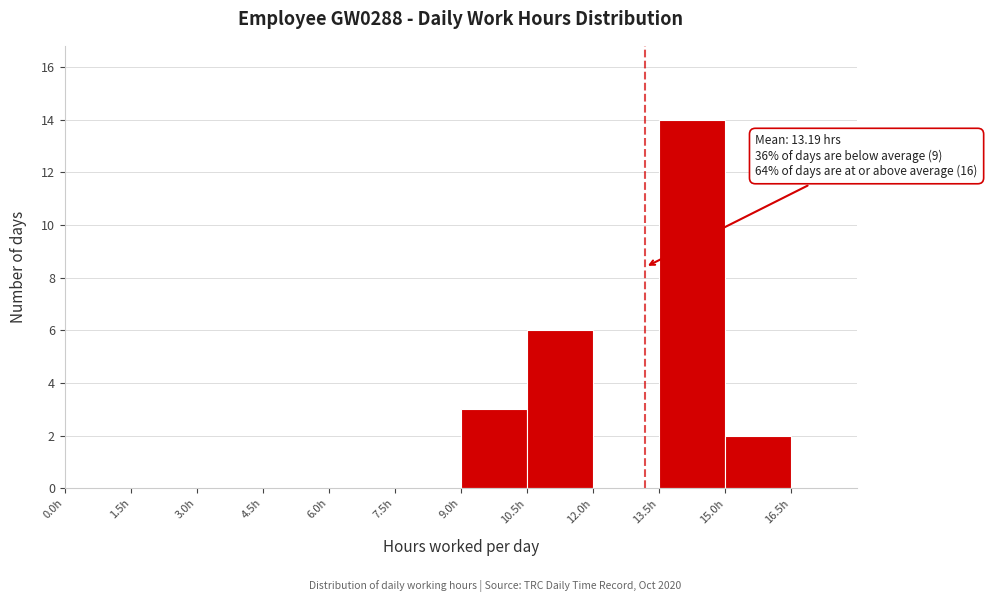

Over which range of the x-axis is the bar tallest?

13.5 to 15.0